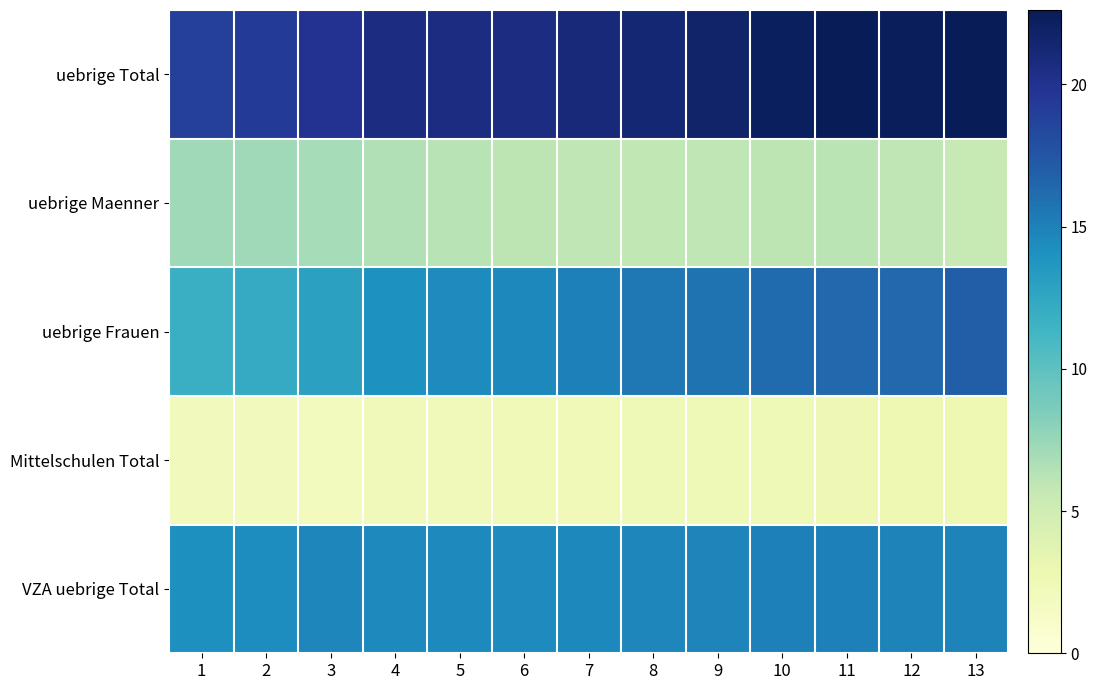

Which series has the largest range (max minus min)?

uebrige Frauen